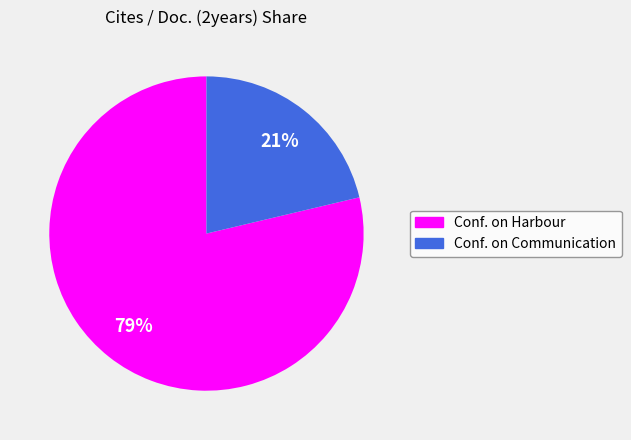

Which has a higher value, Conf. on Harbour or Conf. on Communication?

Conf. on Harbour